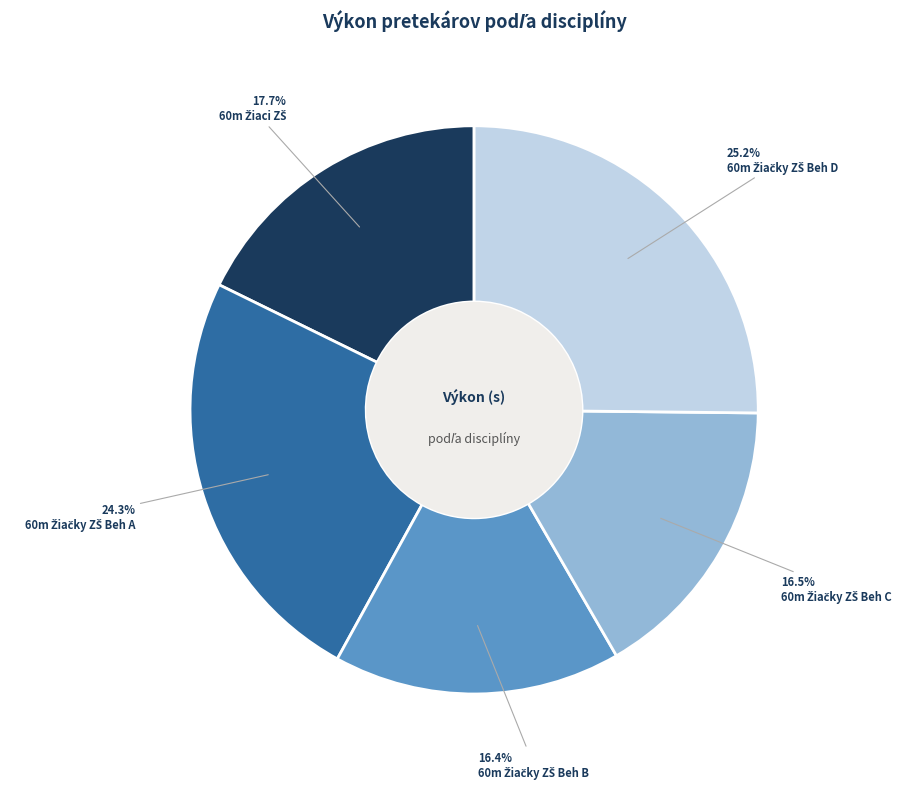

Does any single category account for the majority?

No